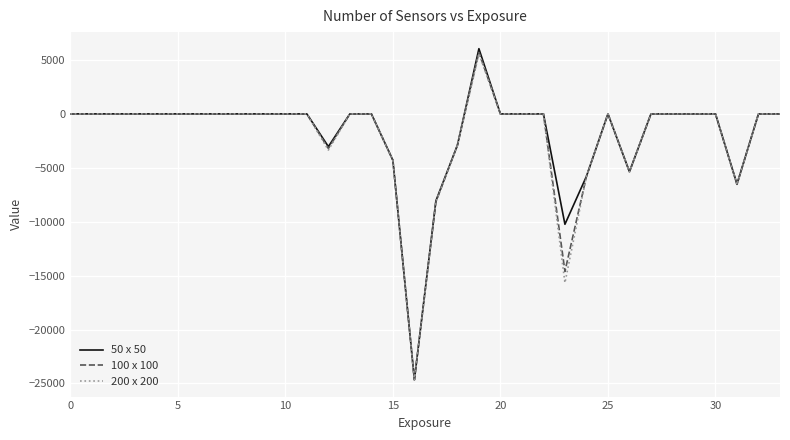

What is the highest value of the 50 x 50 series?

6047.8